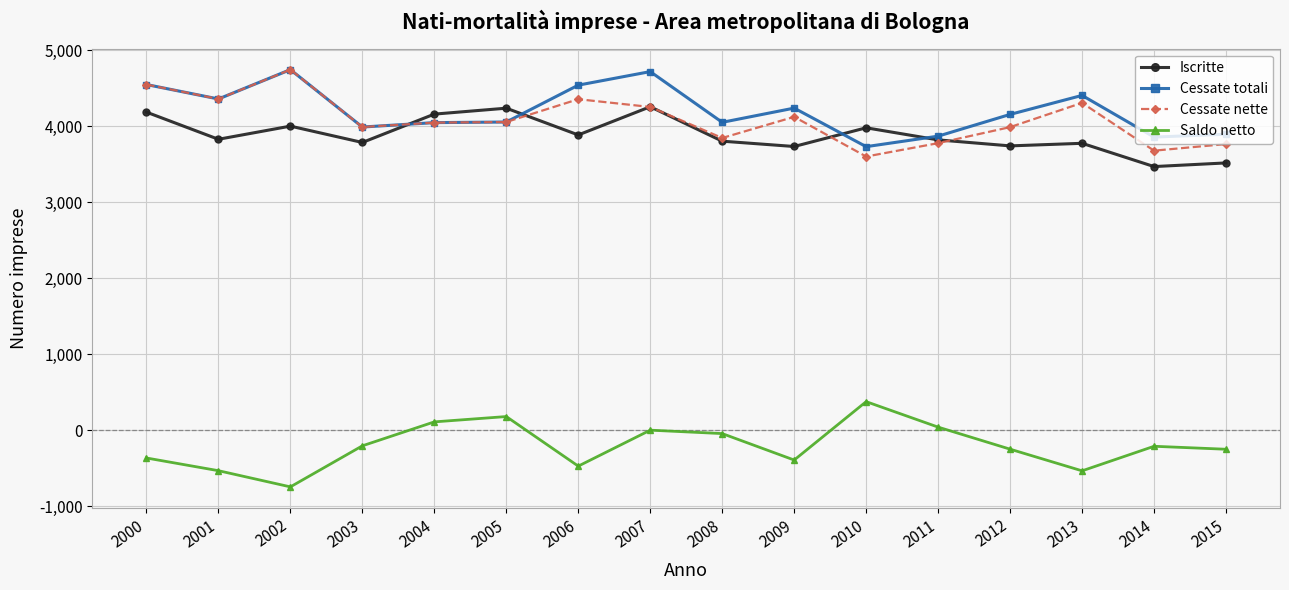

How many values in the Saldo netto series exceed -209?

7